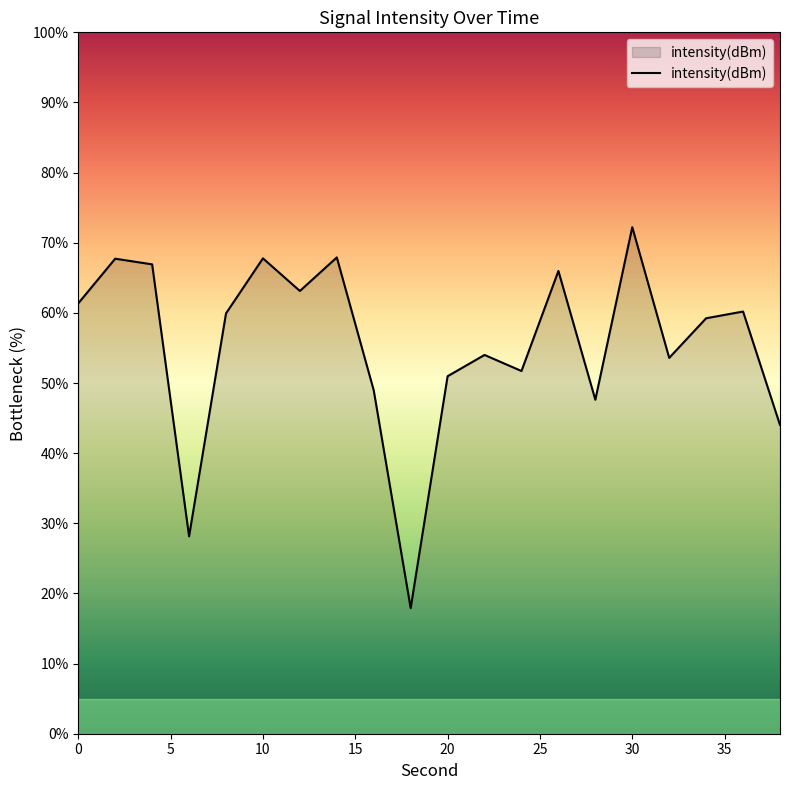

What is the smallest value displayed?

17.9